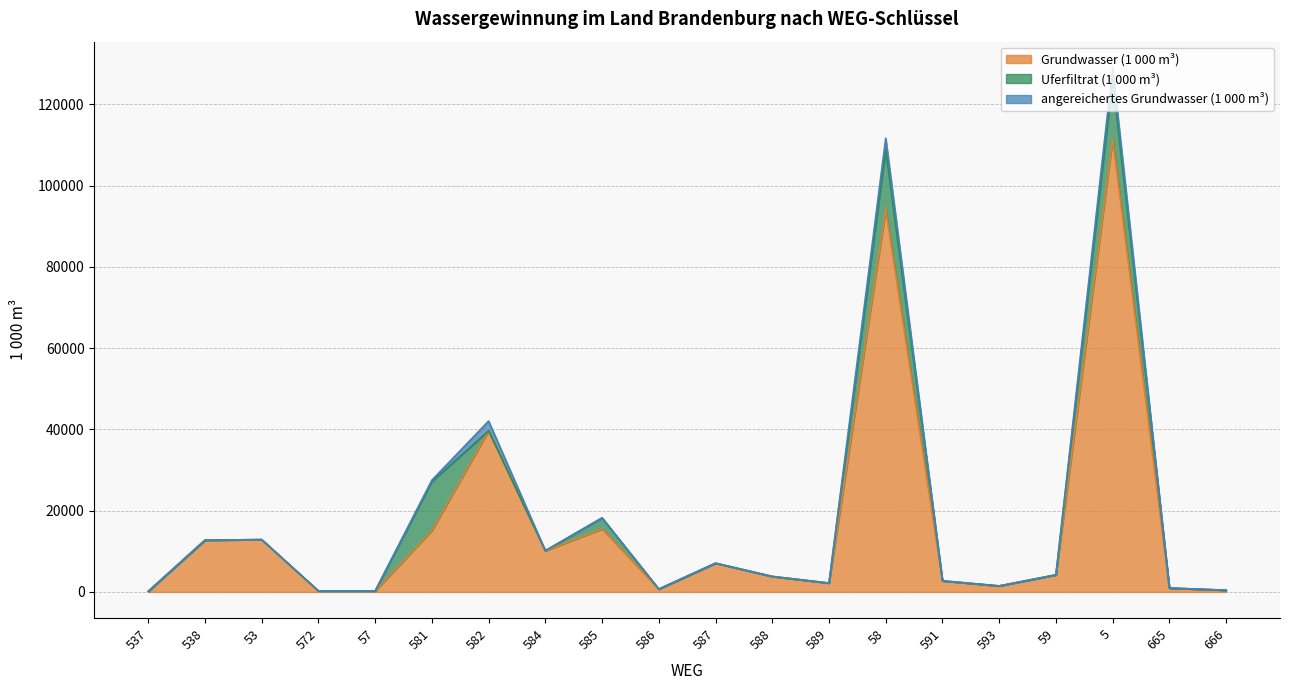

The Grundwasser (1 000 m³) series shows 1002 at 593. True or false?

False